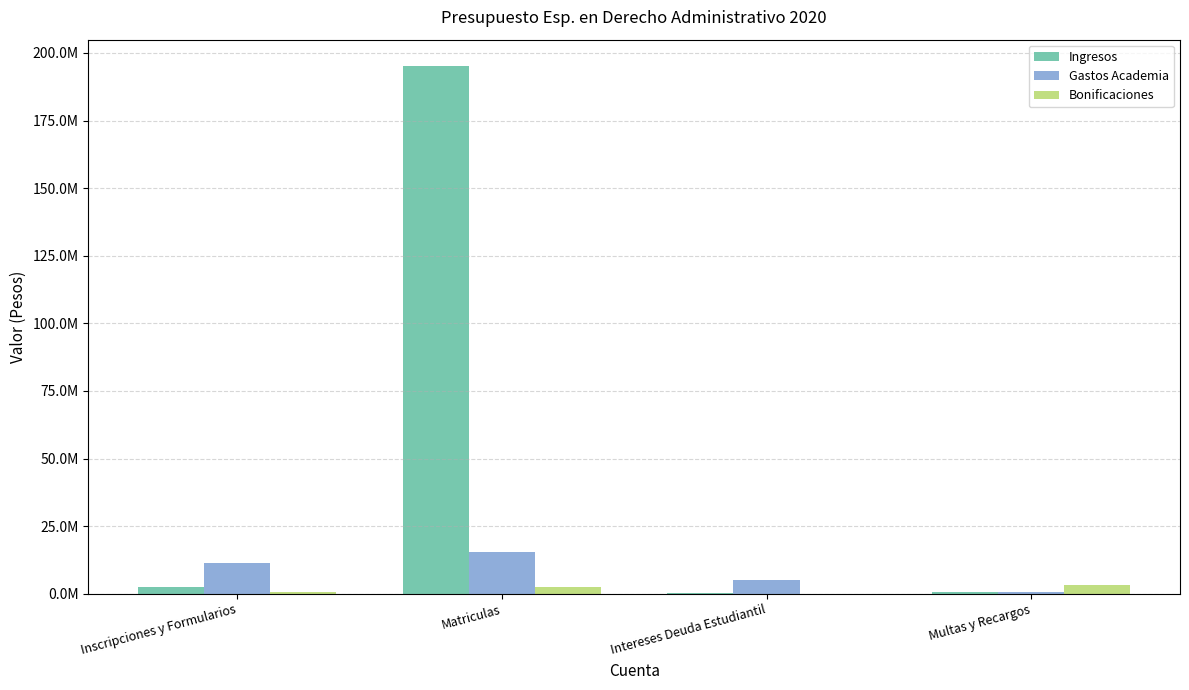

Are the bars grouped side by side (vs. stacked)?

Yes